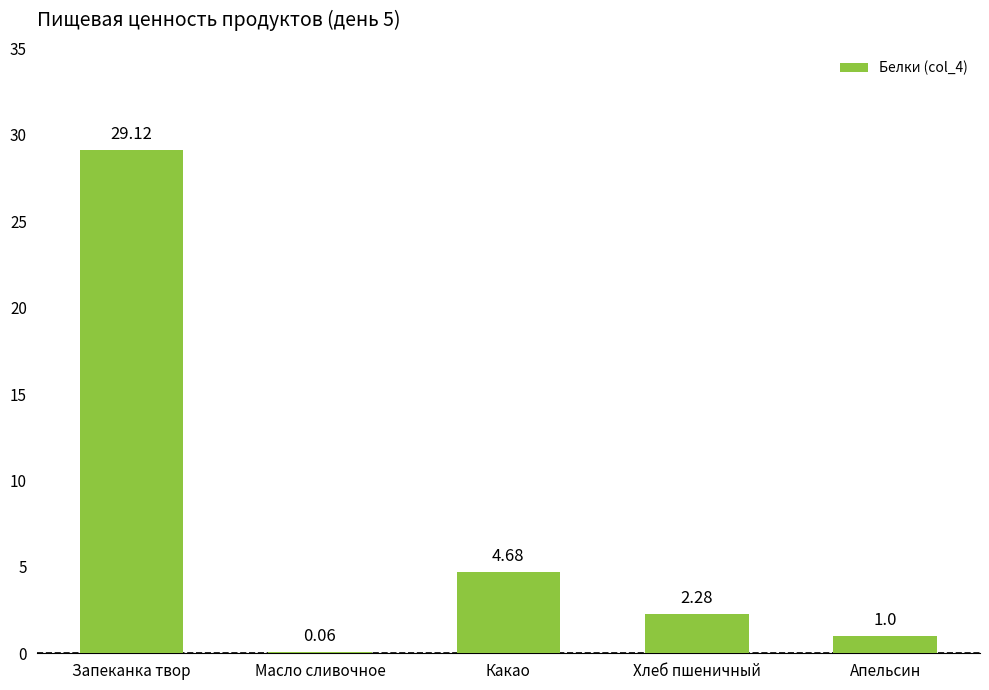

What is the ratio of the value at Апельсин to the value at Хлеб пшеничный?

0.4